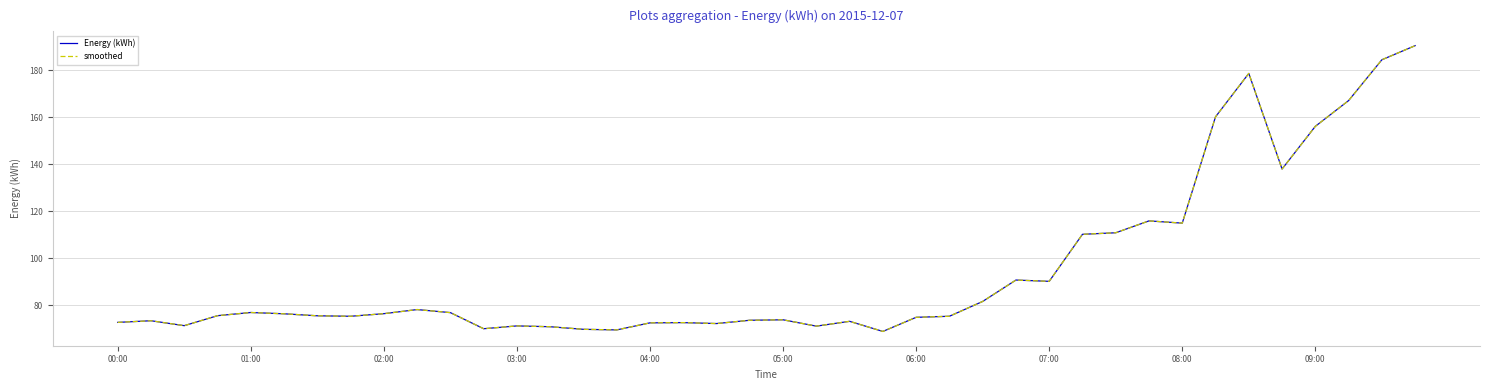

Does the chart display data point markers on the line(s)?

No